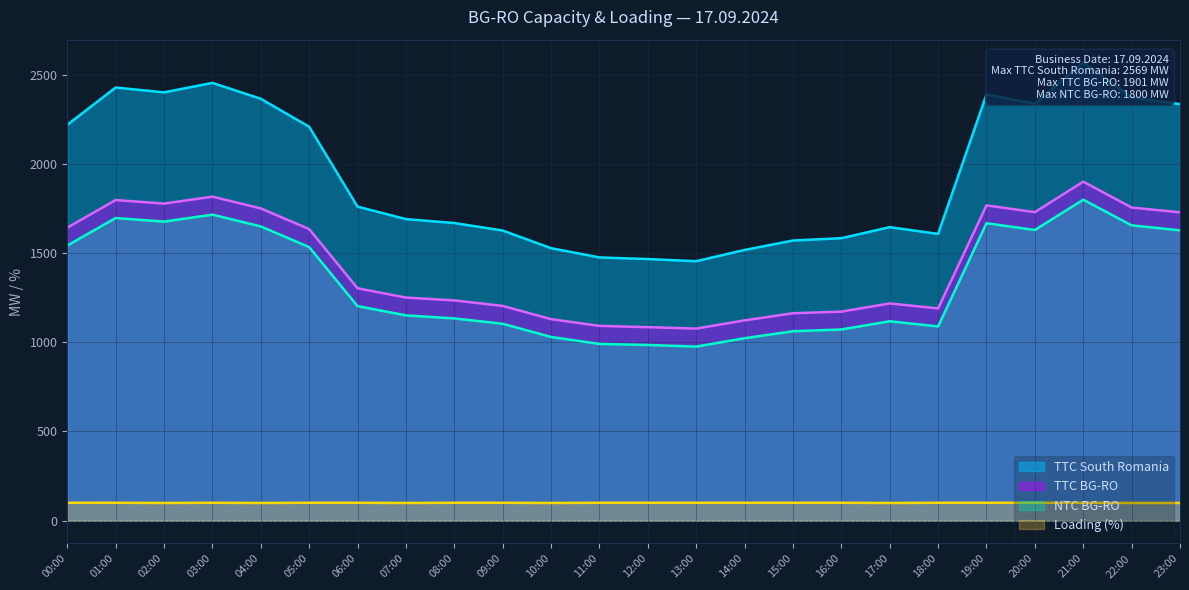

At how many categories does at least one series exceed 522?

24